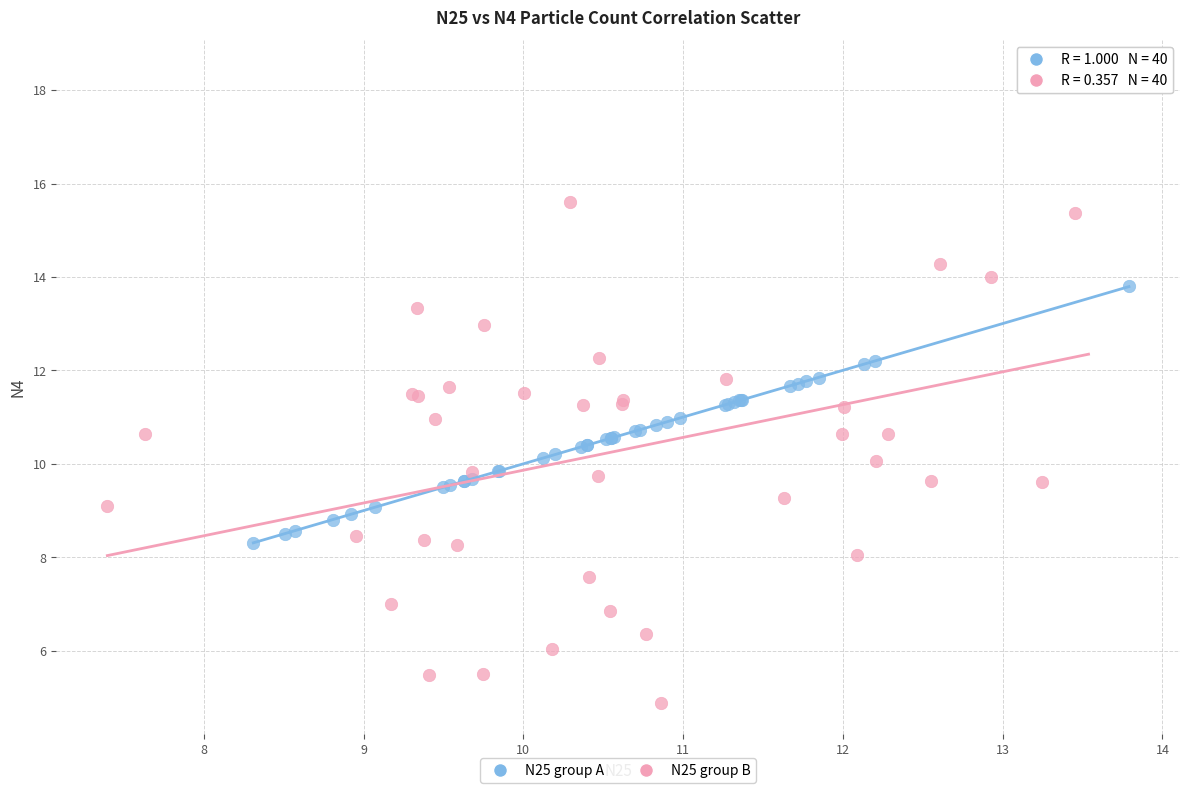

Which series contains the lowest Y value?

N25 group B